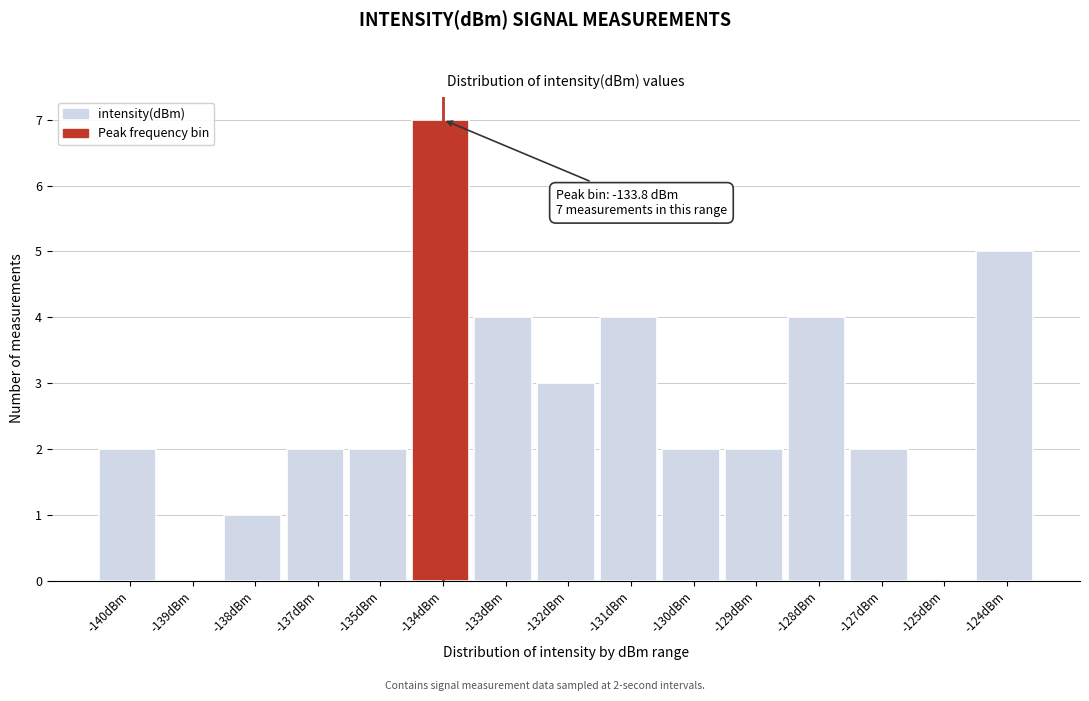

Reading left to right, transcribe all the data shown in this chart.

-140dBm=2	-139dBm=0	-138dBm=1	-137dBm=2	-135dBm=2	-134dBm=7	-133dBm=4	-132dBm=3	-131dBm=4	-130dBm=2	-129dBm=2	-128dBm=4	-127dBm=2	-125dBm=0	-124dBm=5